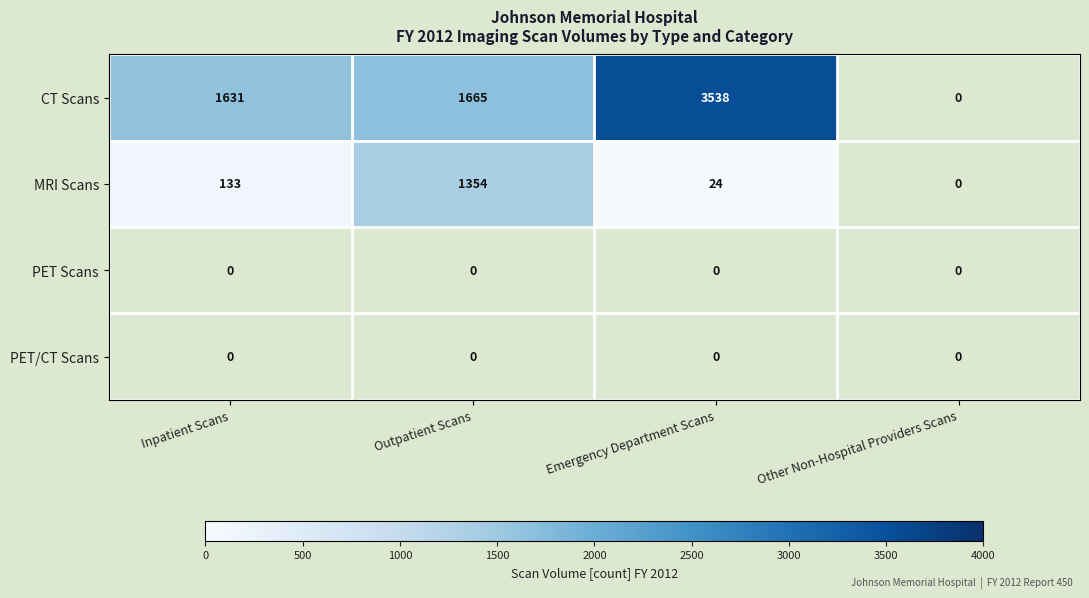

Is it true that MRI Scans equals 1354 at Outpatient Scans?

True